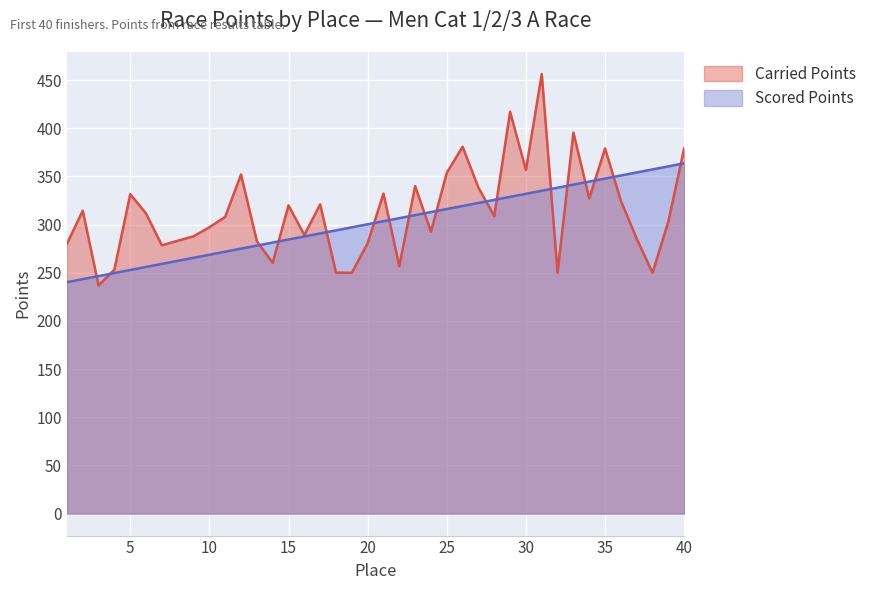

Reading right to left, what are all the values shown in this chart?

Carried Points: 40=379.3	39=303.3	38=250.0	37=285.4	36=324.7	35=379.1	34=327.2	33=395.6	32=250.0	31=456.4	30=356.8	29=417.2	28=308.9	27=338.4	26=380.9	25=353.9	24=292.6	23=340.0	22=256.9	21=332.2	20=280.6	19=250.0	18=250.3	17=321.0	16=289.3	15=320.0	14=260.3	13=282.8	12=352.1	11=308.1	10=297.2	9=287.9	8=283.3	7=278.5	6=311.6	5=331.6	4=253.4	3=236.8	2=314.5	1=280.1
Scored Points: 40=363.7	39=360.5	38=357.3	37=354.2	36=351.0	35=347.8	34=344.7	33=341.5	32=338.3	31=335.2	30=332.0	29=328.8	28=325.7	27=322.5	26=319.4	25=316.2	24=313.0	23=309.9	22=306.7	21=303.5	20=300.4	19=297.2	18=294.0	17=290.9	16=287.7	15=284.6	14=281.4	13=278.2	12=275.1	11=271.9	10=268.7	9=265.6	8=262.4	7=259.2	6=256.1	5=252.9	4=249.8	3=246.6	2=243.4	1=240.3